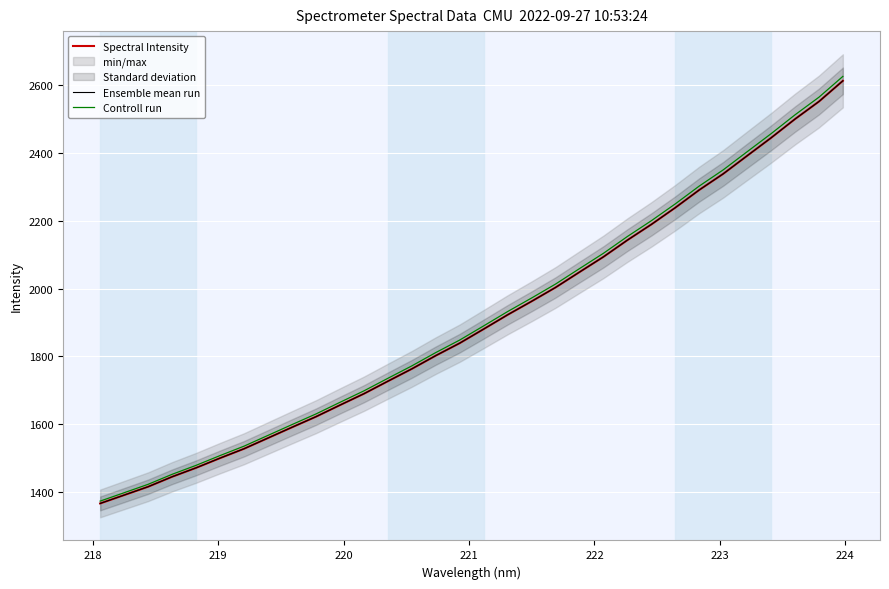

Which series has the widest spread of values?

Controll run